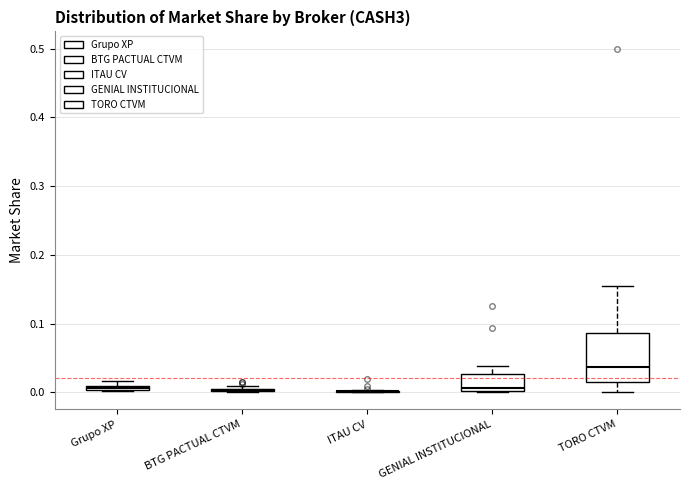

Comparing the boxes themselves (not the whiskers), which one is the tallest?

TORO CTVM